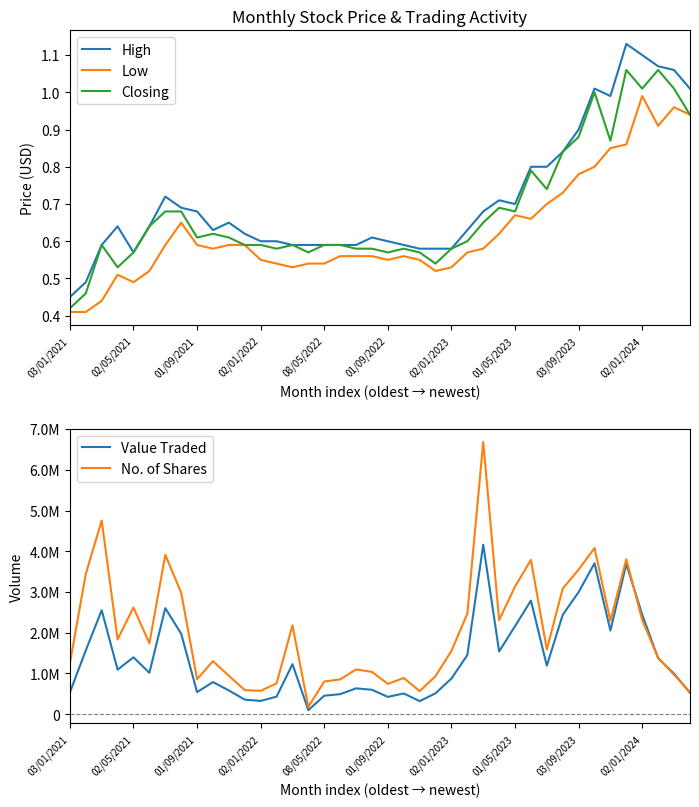

List the series in order of their peak value, lowest first.

Low, Closing, High, Value Traded, No. of Shares